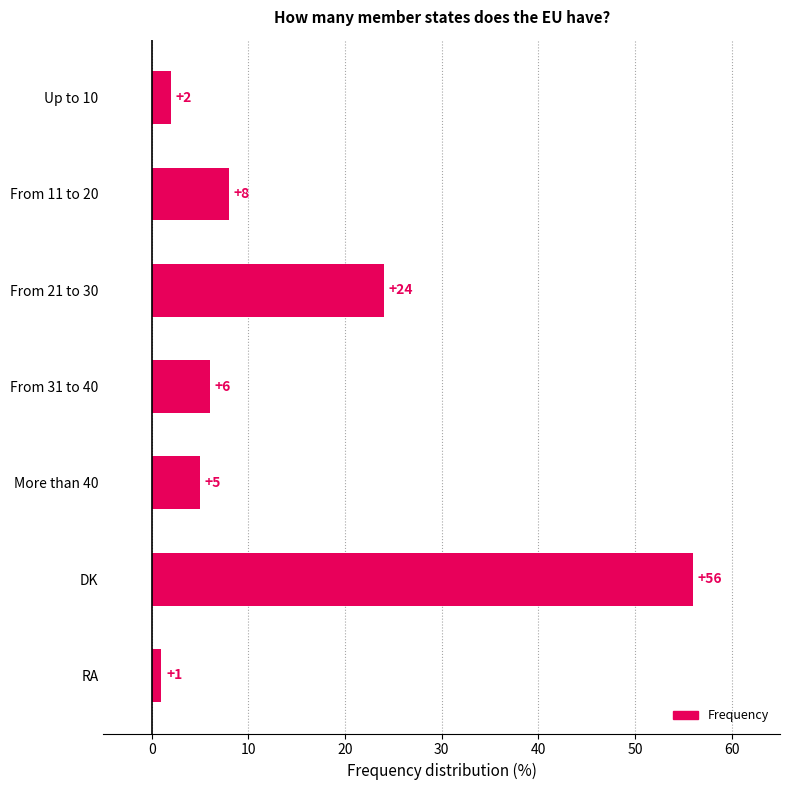

At which category does the chart reach its minimum across all series?

RA